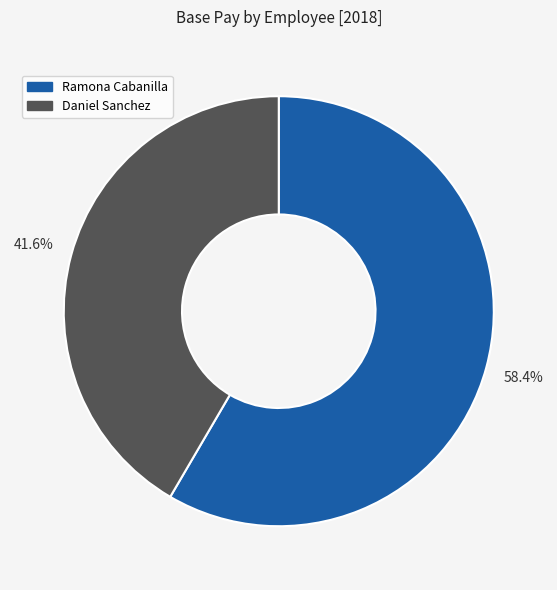

What is the majority slice?

Ramona Cabanilla